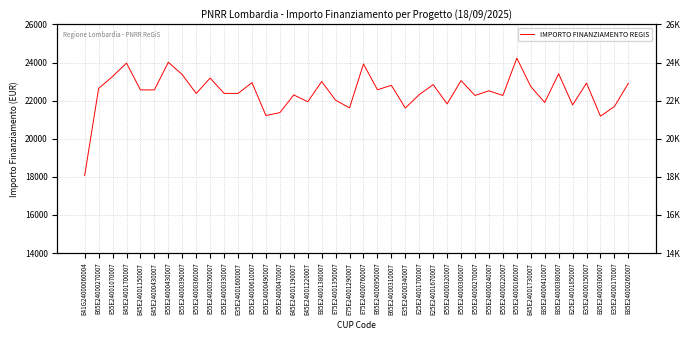

At which label is the value closest to 21151?

E85E24000300007